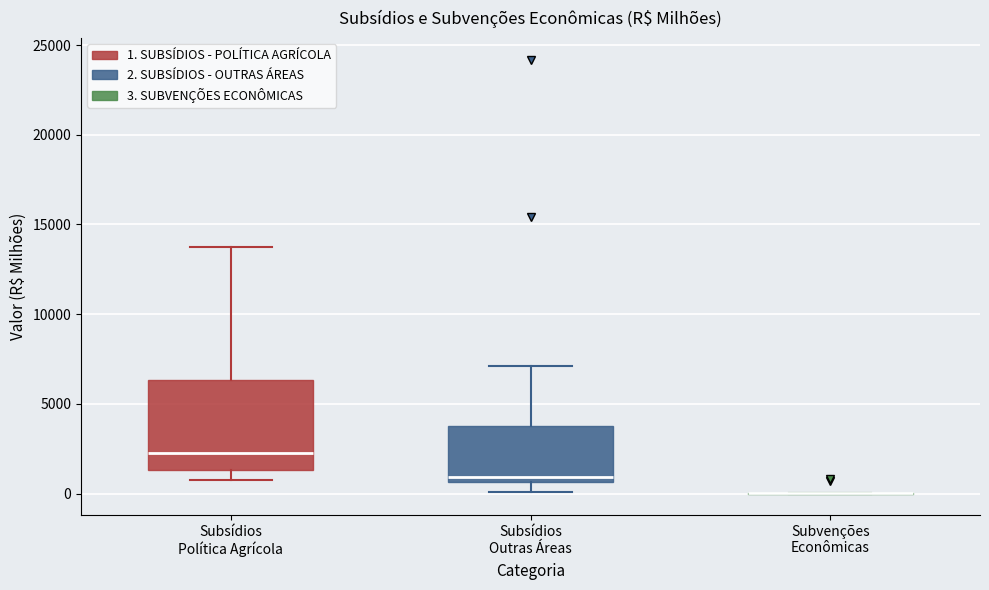

Reading left to right, read every box against the y-axis: the position of its median line, the range the box covers, and the ends of its whiskers. The values are not printed on the chart, so give them approximately, as read against the axis.

Subsídios Política Agrícola: median 2500, box 1500 to 6500, whiskers 1000 to 13500
Subsídios Outras Áreas: median 1000, box 500 to 4000, whiskers 0 to 7000
Subvenções Econômicas: box collapsed to a line at 0, whiskers 0 to 0